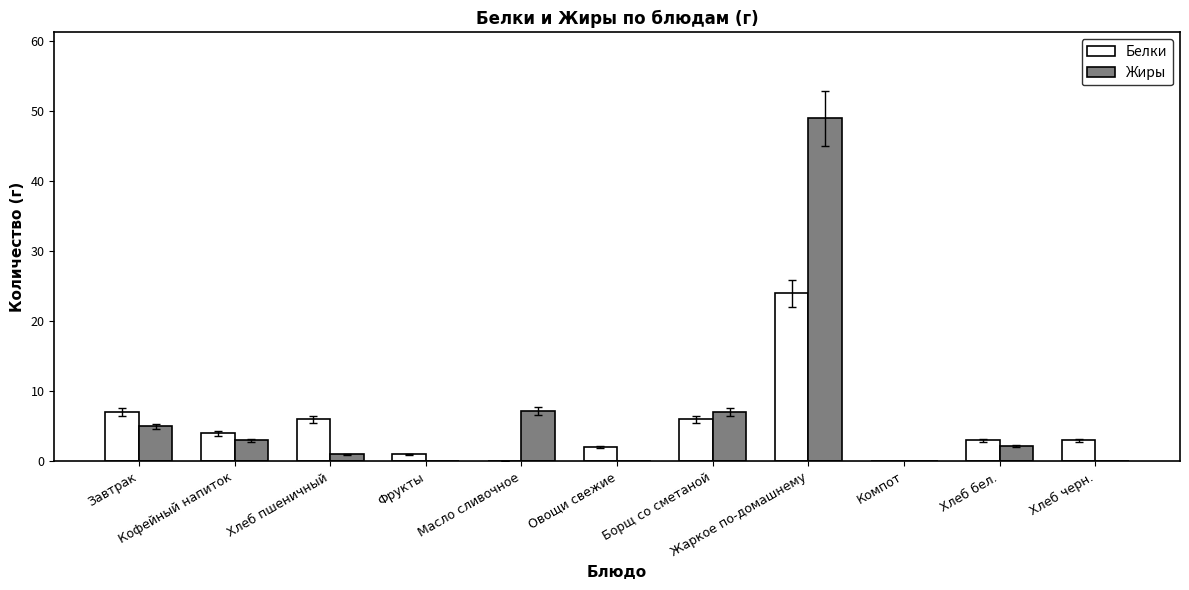

What is the maximum value for Жиры?

49.0